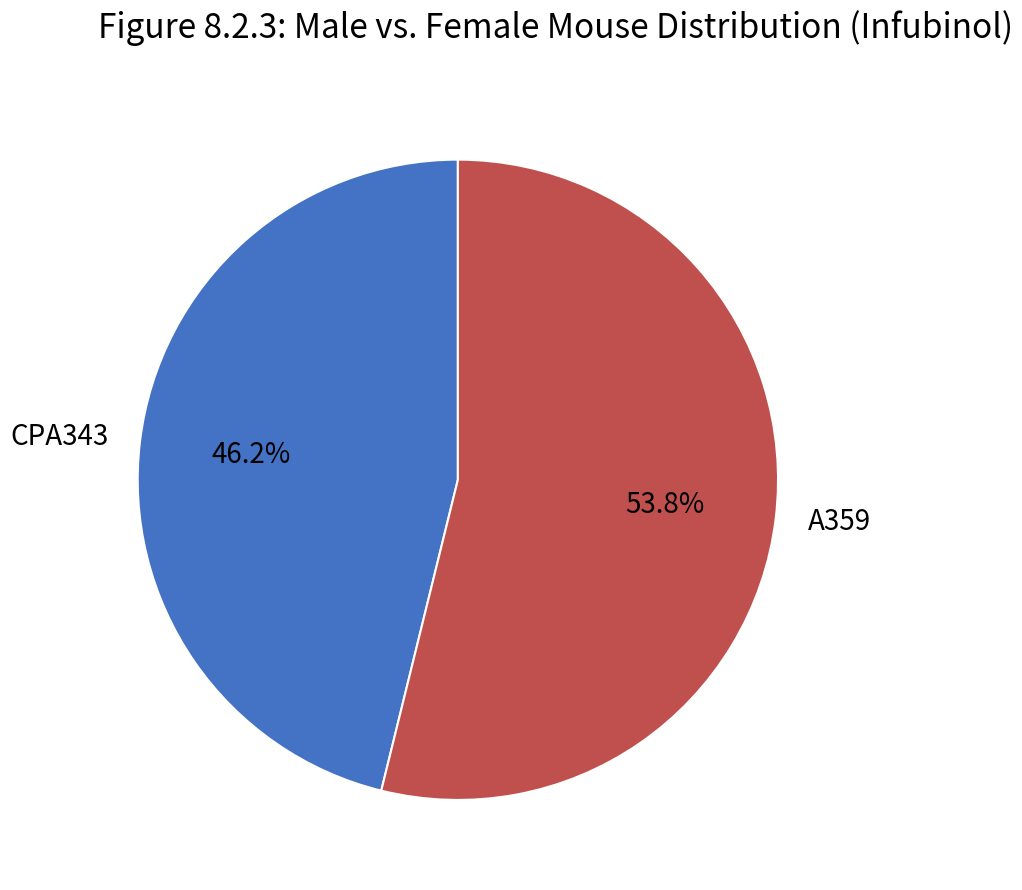

The A359 slice represents 63% of the pie. True or false?

False